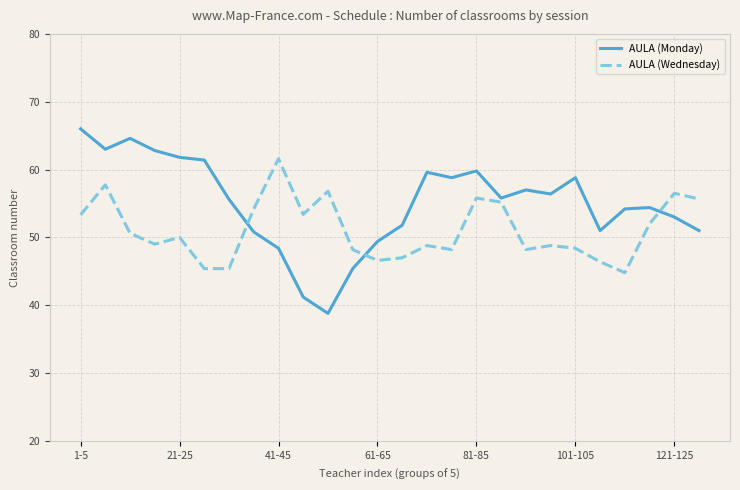

How many lines are shown in the chart?

2